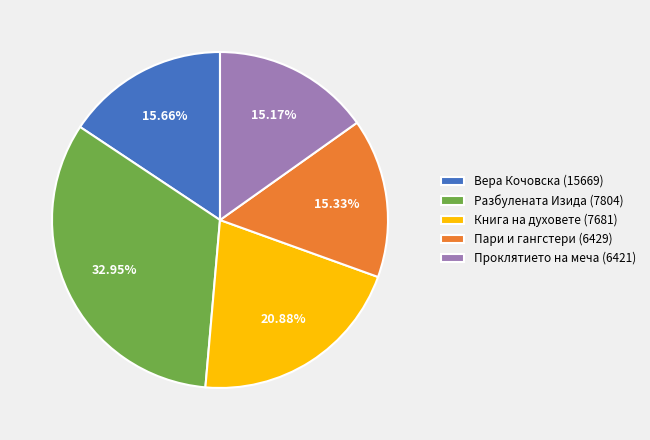

Between Разбулената Изида (7804) and Книга на духовете (7681), which is larger?

Разбулената Изида (7804)